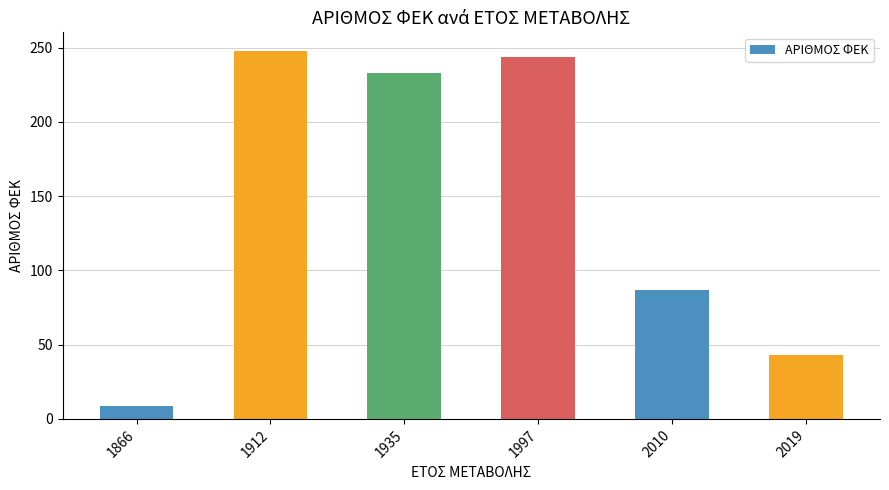

Which category has the lowest value across all series?

1866